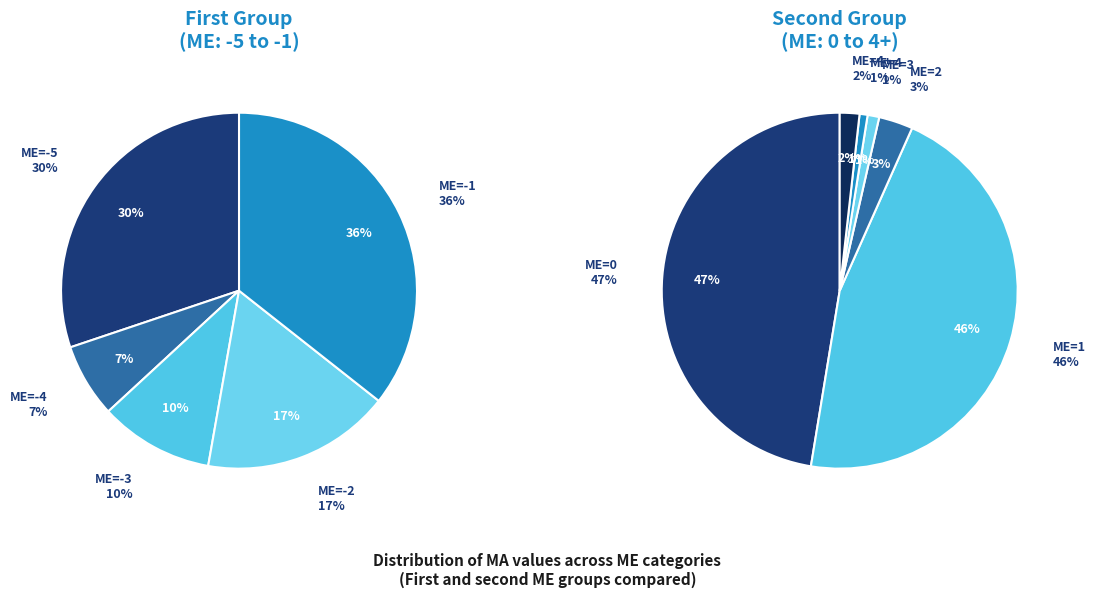

Is there a majority slice in this chart?

No